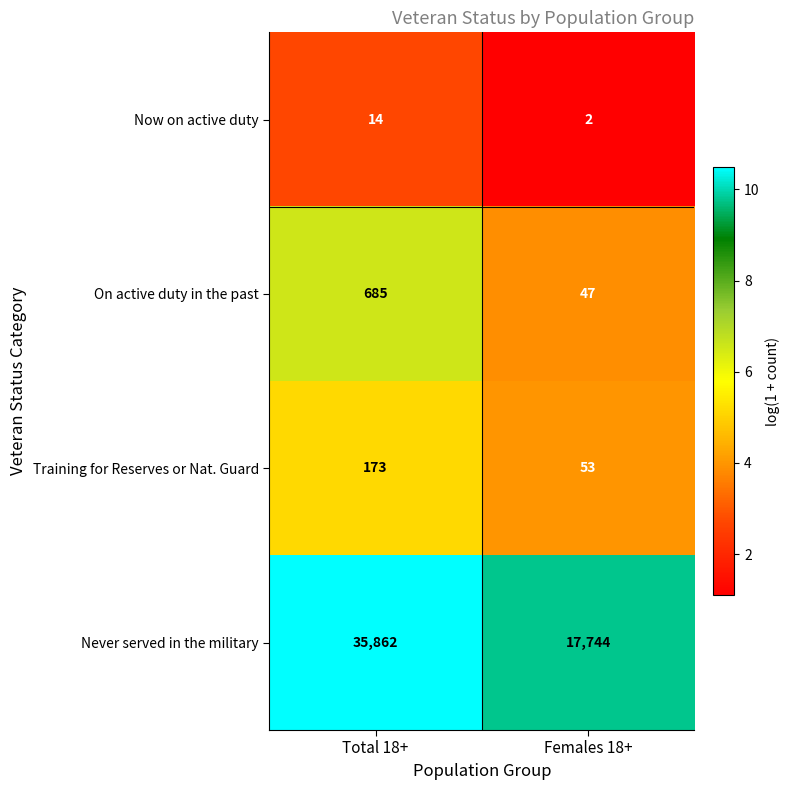

What is the sum of the On active duty in the past values at Total 18+ and Females 18+?

732